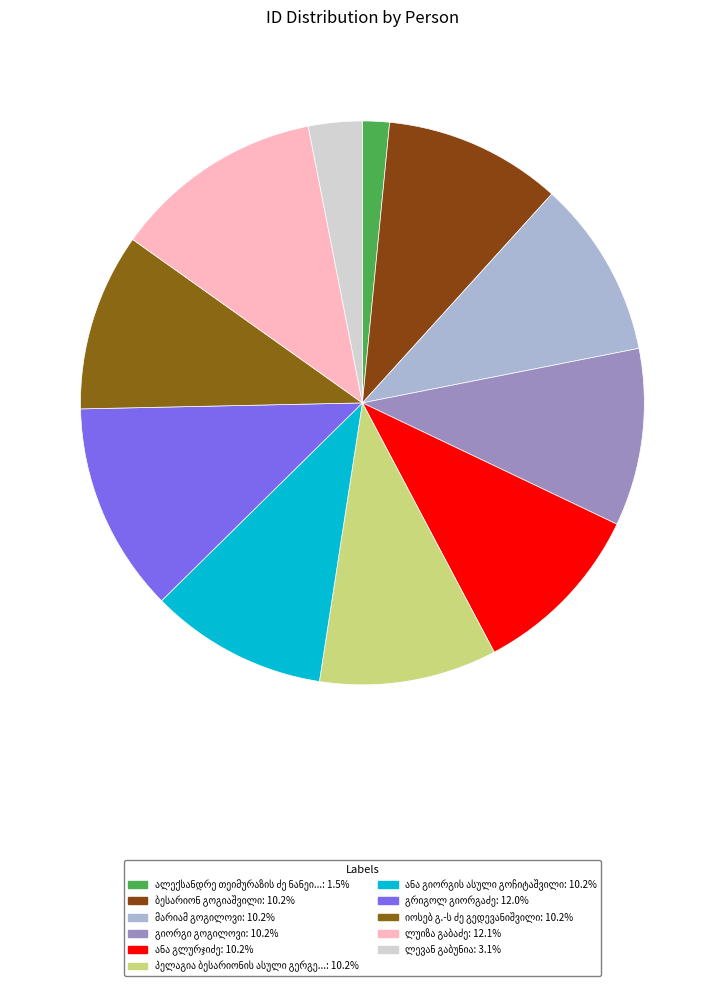

Which has a higher value, მარიამ გოგილოვი or იოსებ გ.-ს ძე გედევანიშვილი?

იოსებ გ.-ს ძე გედევანიშვილი